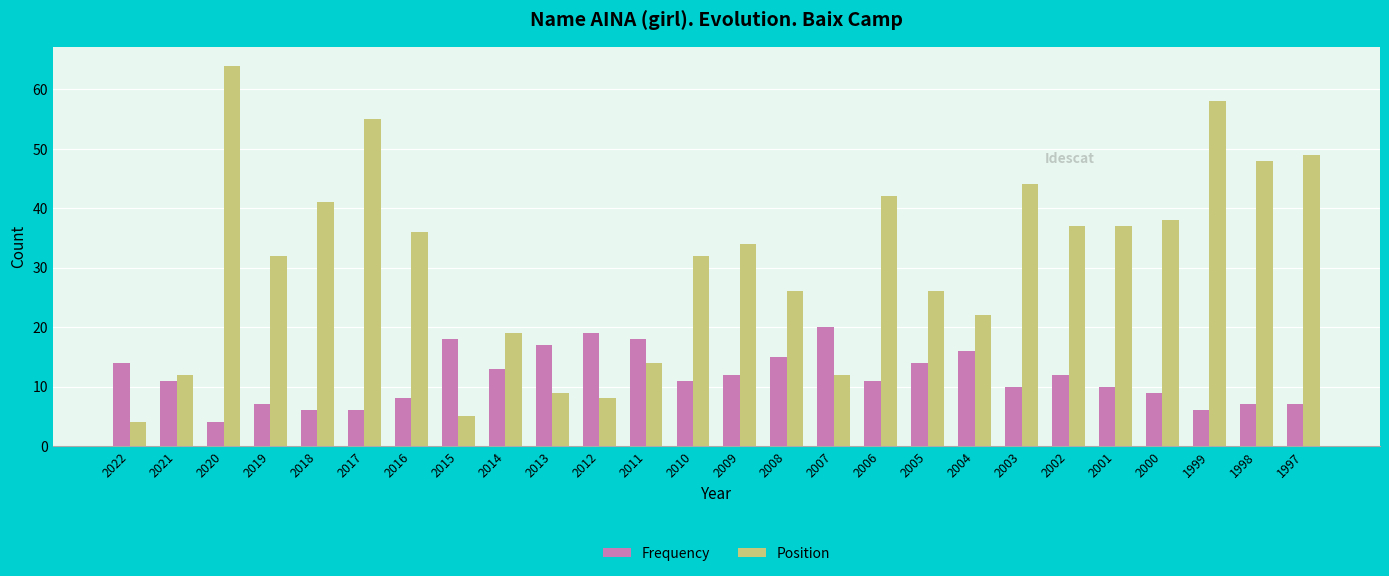

Does the chart contain any negative values?

No